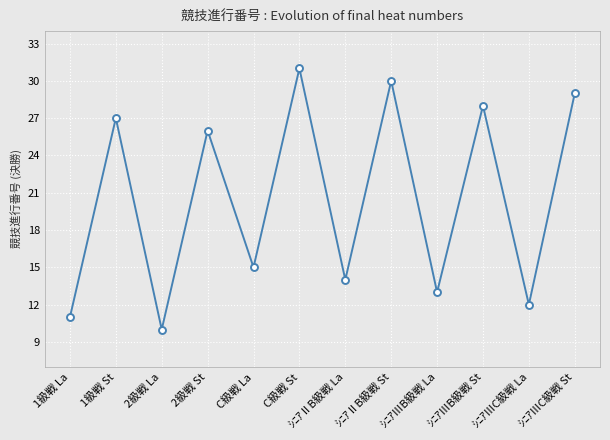

What is the difference between the second highest and second lowest values?

19